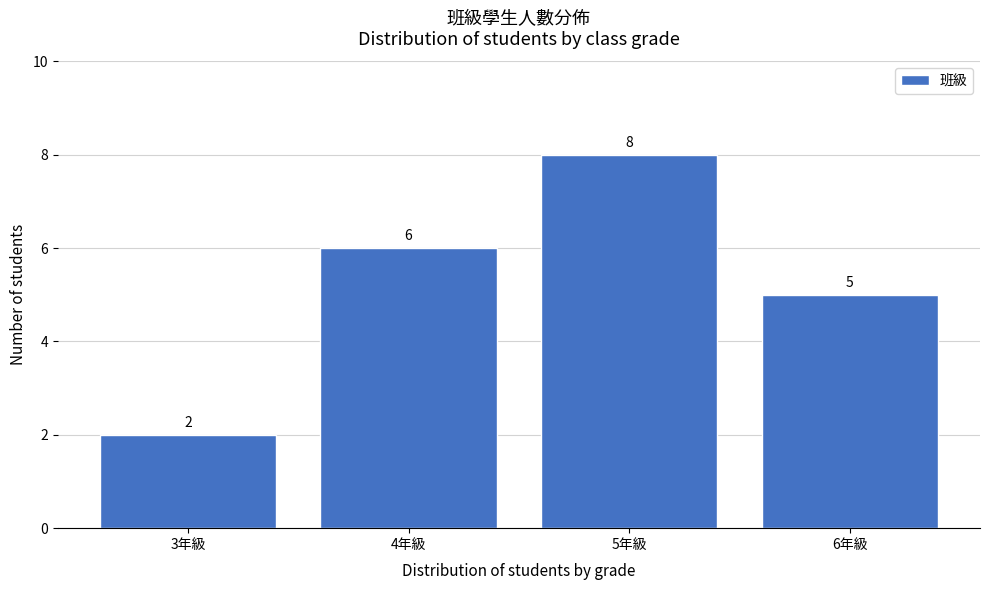

Reading left to right, transcribe all the data shown in this chart.

2	6	8	5